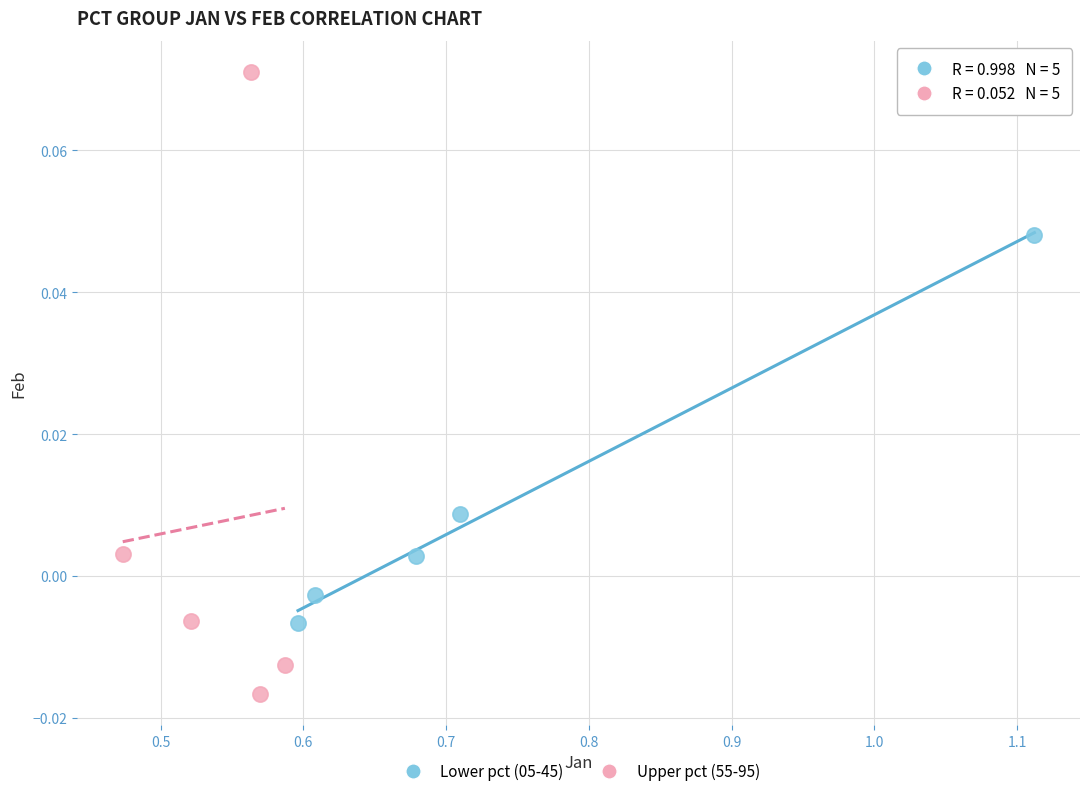

Which series has the largest Y range (max minus min)?

Upper pct (55-95)